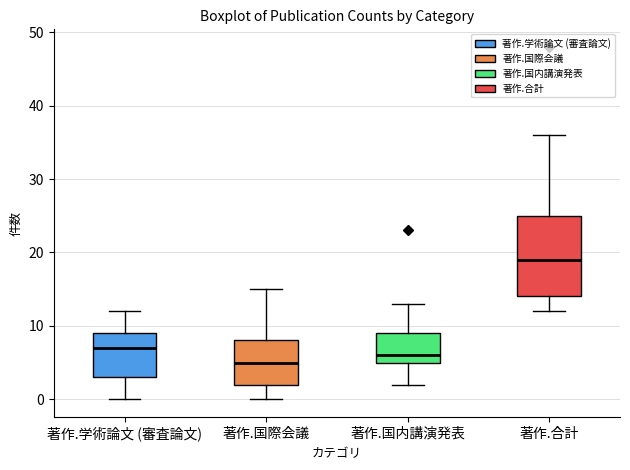

Reading left to right, transcribe this box plot: for each box, give where its median line is, the range the box spans, and where its two whiskers end, as read against the y-axis. The values are not printed on the chart, so give them approximately, as read against the axis.

著作.学術論文 (審査論文): median 7, box 3 to 9, whiskers 0 to 12
著作.国際会議: median 5, box 2 to 8, whiskers 0 to 15
著作.国内講演発表: median 6, box 5 to 9, whiskers 2 to 13
著作.合計: median 19, box 14 to 25, whiskers 12 to 36